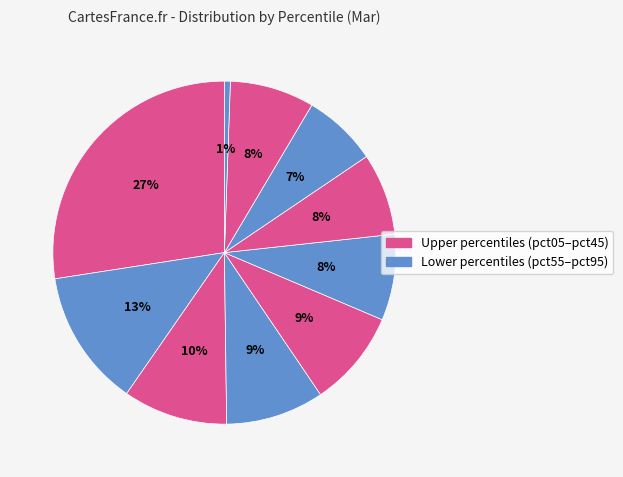

Does any single category account for the majority?

No